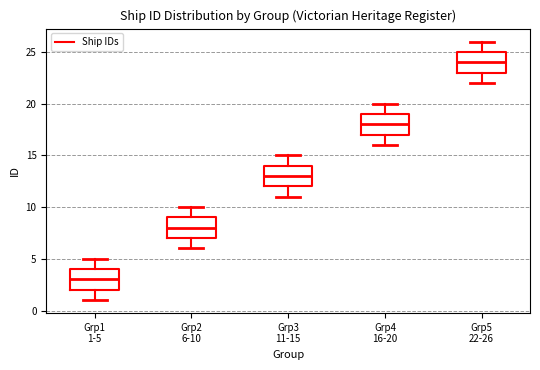

Reading left to right, read every box against the y-axis: the position of its median line, the range the box covers, and the ends of its whiskers. The values are not printed on the chart, so give them approximately, as read against the axis.

Grp1 1-5: median 3, box 2 to 4, whiskers 1 to 5
Grp2 6-10: median 8, box 7 to 9, whiskers 6 to 10
Grp3 11-15: median 13, box 12 to 14, whiskers 11 to 15
Grp4 16-20: median 18, box 17 to 19, whiskers 16 to 20
Grp5 22-26: median 24, box 23 to 25, whiskers 22 to 26